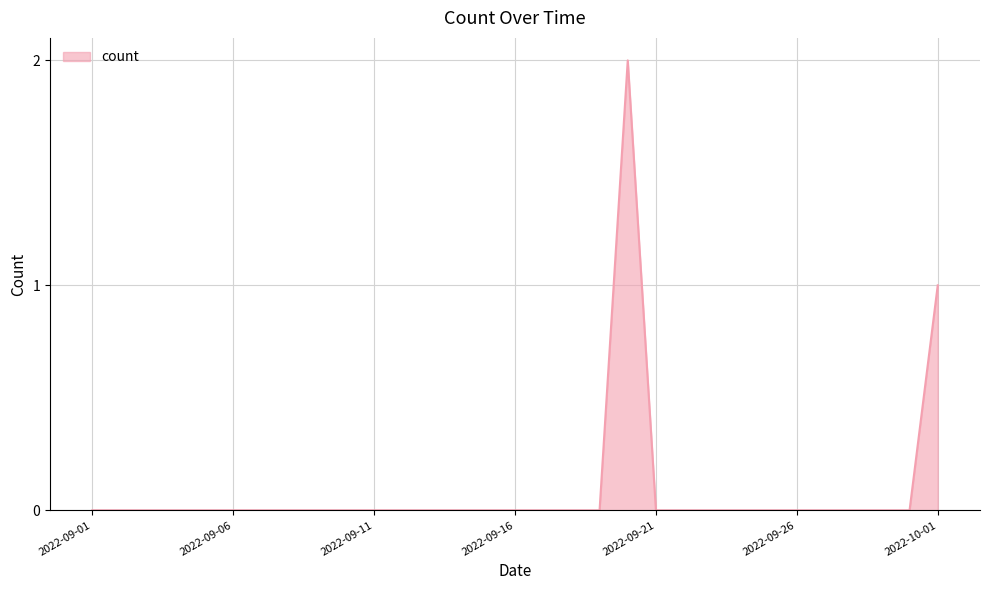

Does the chart have visible grid lines?

Yes